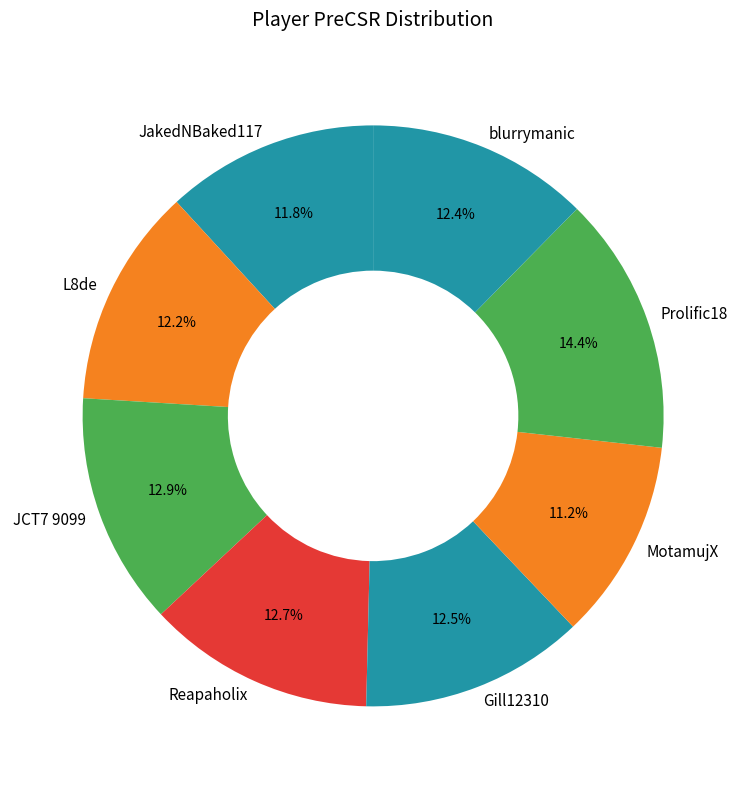

Does blurrymanic represent more than half of the total?

No